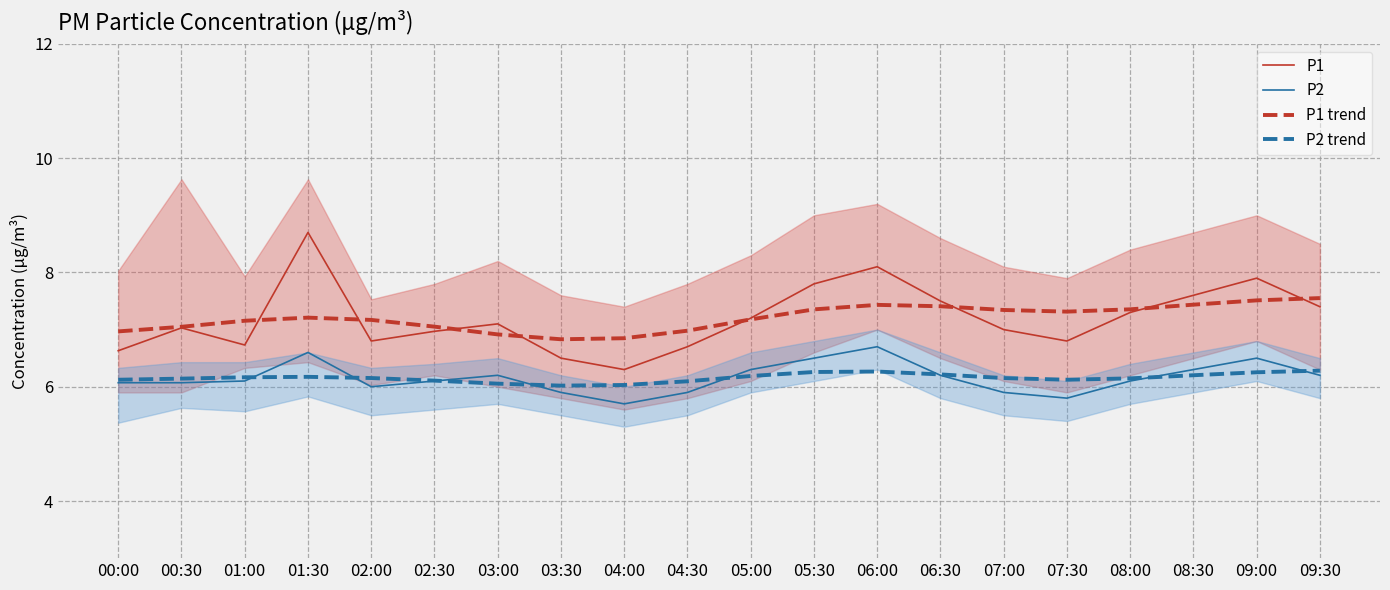

What position from the left is 08:00?

17